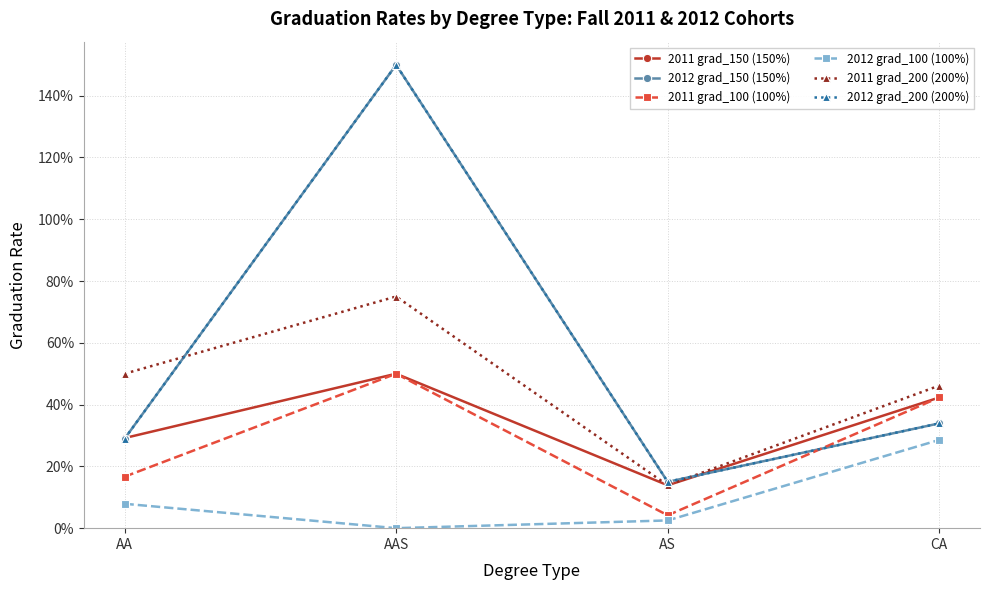

At which label is 2012 grad_100 (100%) closest to 0?

AAS